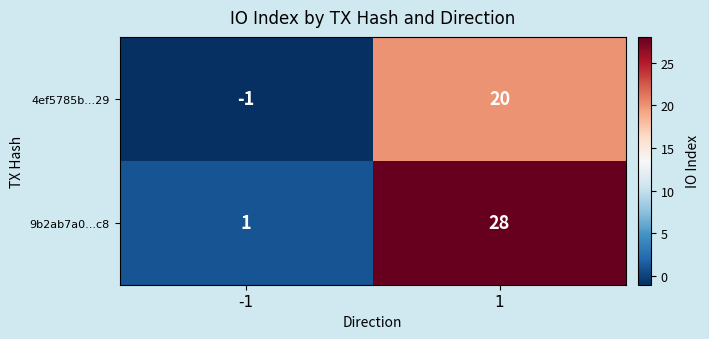

Reading left to right, what are all the values shown in this chart?

4ef5785b...29: -1=-1	1=20
9b2ab7a0...c8: -1=1	1=28